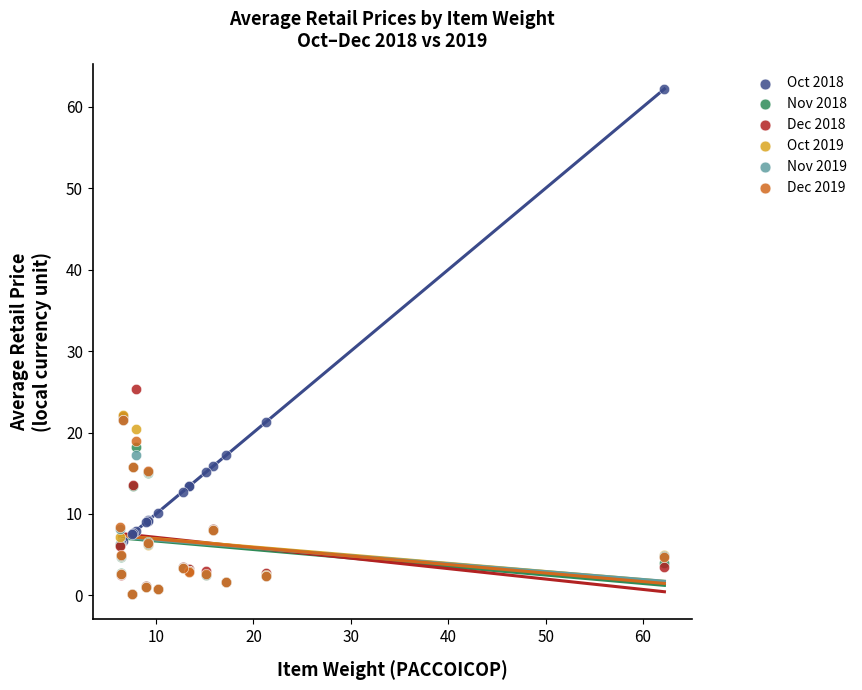

What are all the series names shown in the legend?

Oct 2018, Nov 2018, Dec 2018, Oct 2019, Nov 2019, Dec 2019